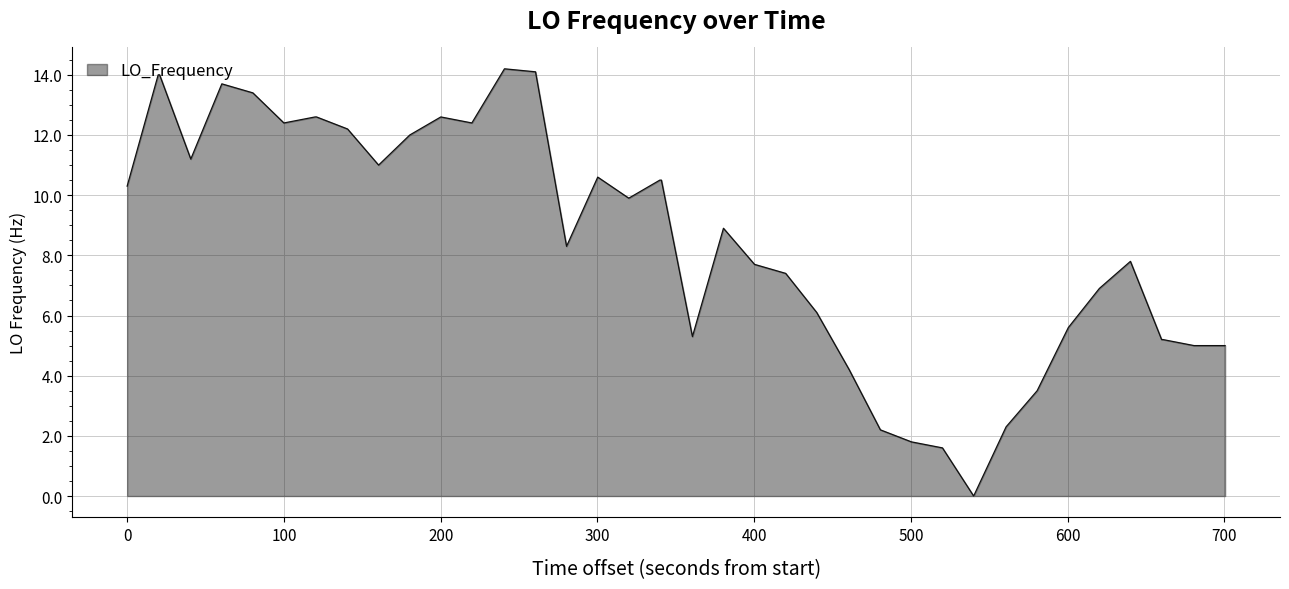

What is the maximum value shown in the chart?

14.2